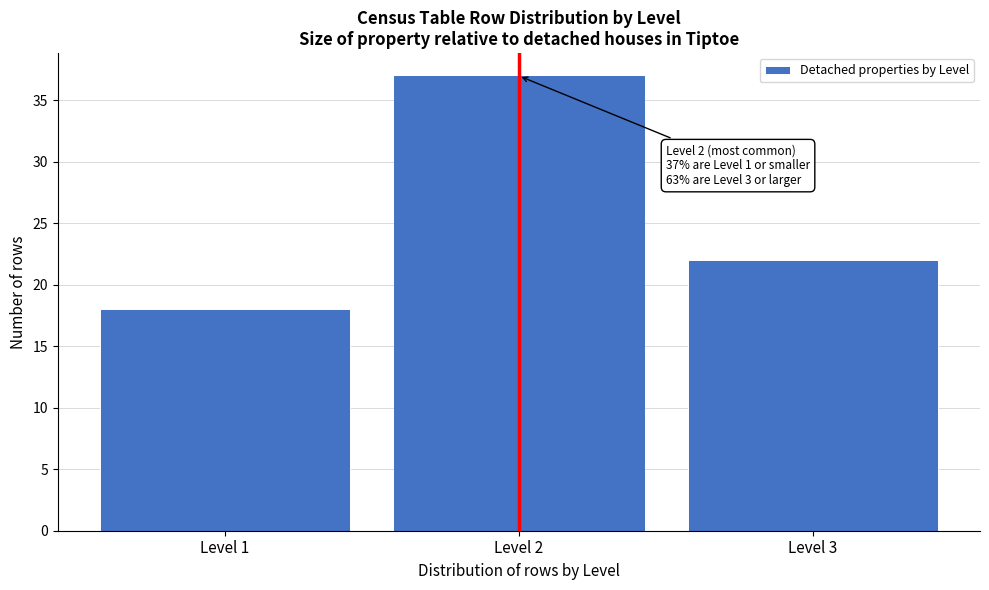

Which range on the x-axis has the tallest bar?

1.5 to 2.5